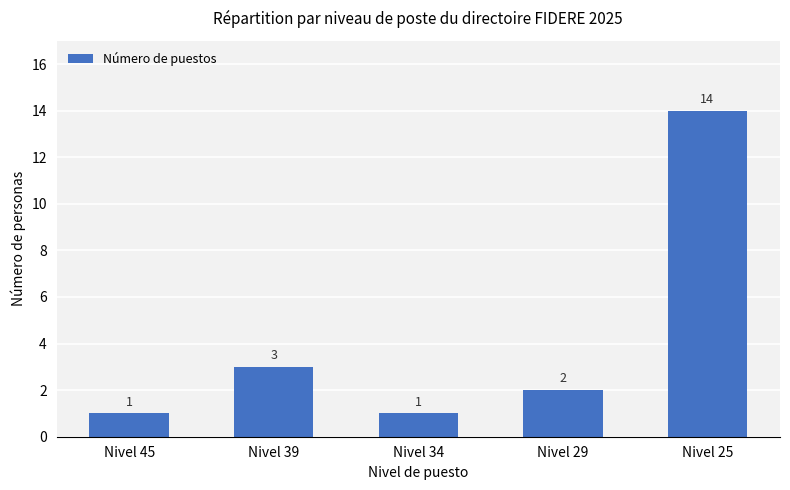

What is the difference between the maximum and second lowest values?

13